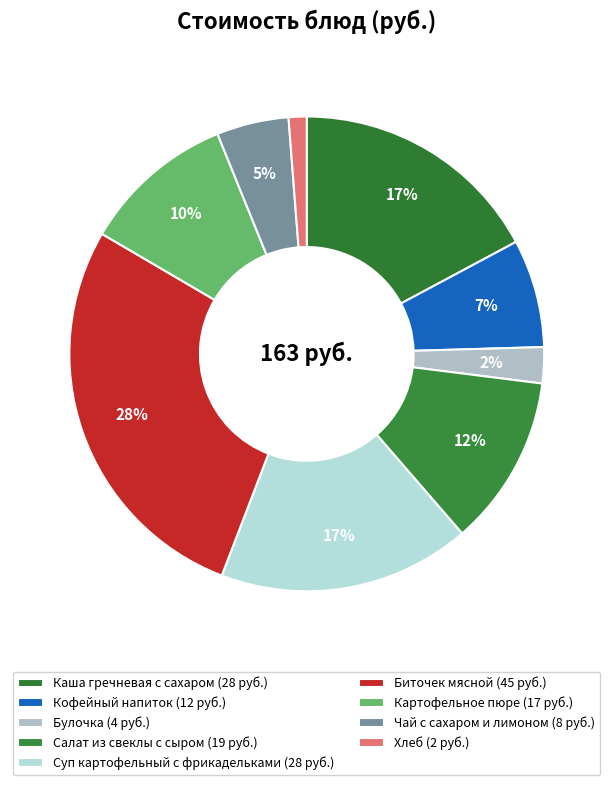

How many segments does this pie chart have?

9